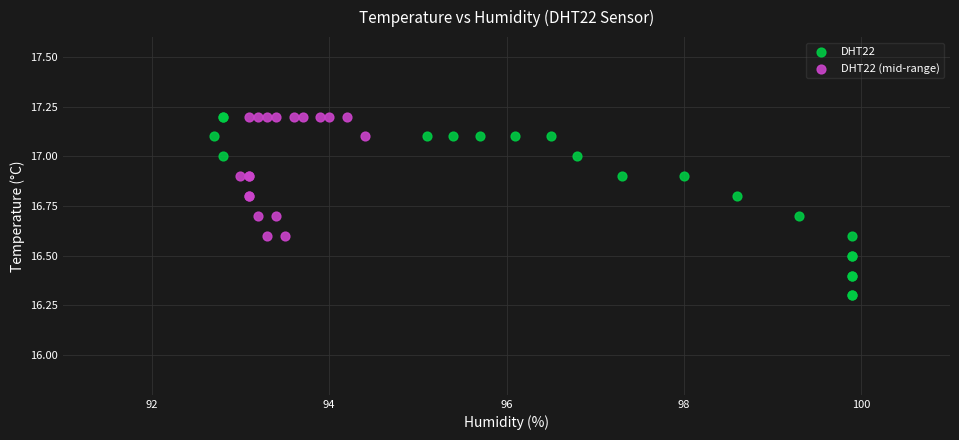

Which series reaches the minimum Y coordinate?

DHT22